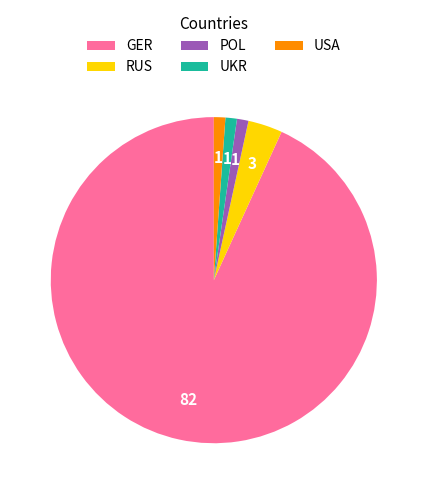

Is it true that GER is 93% of the pie?

True